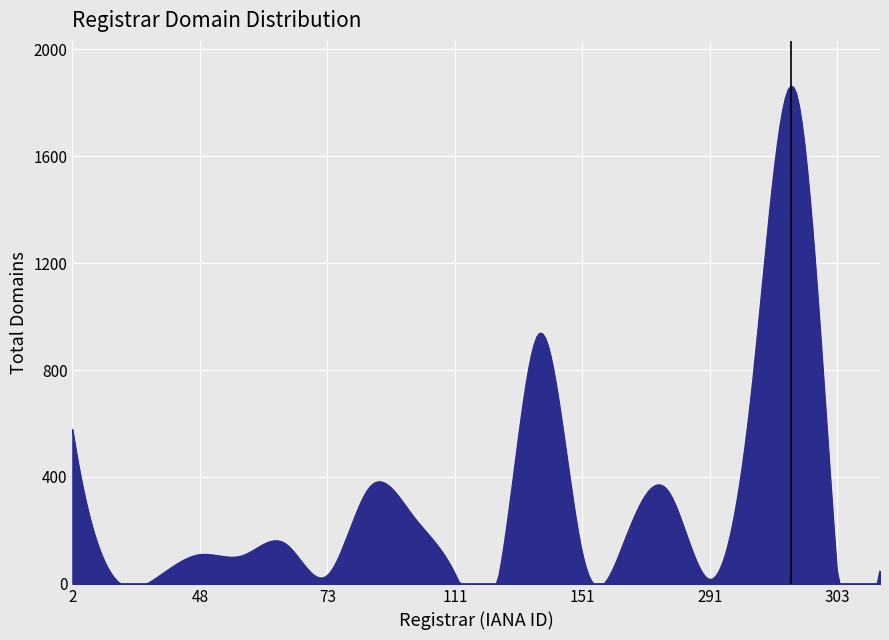

What is the greatest value displayed?

1862.2